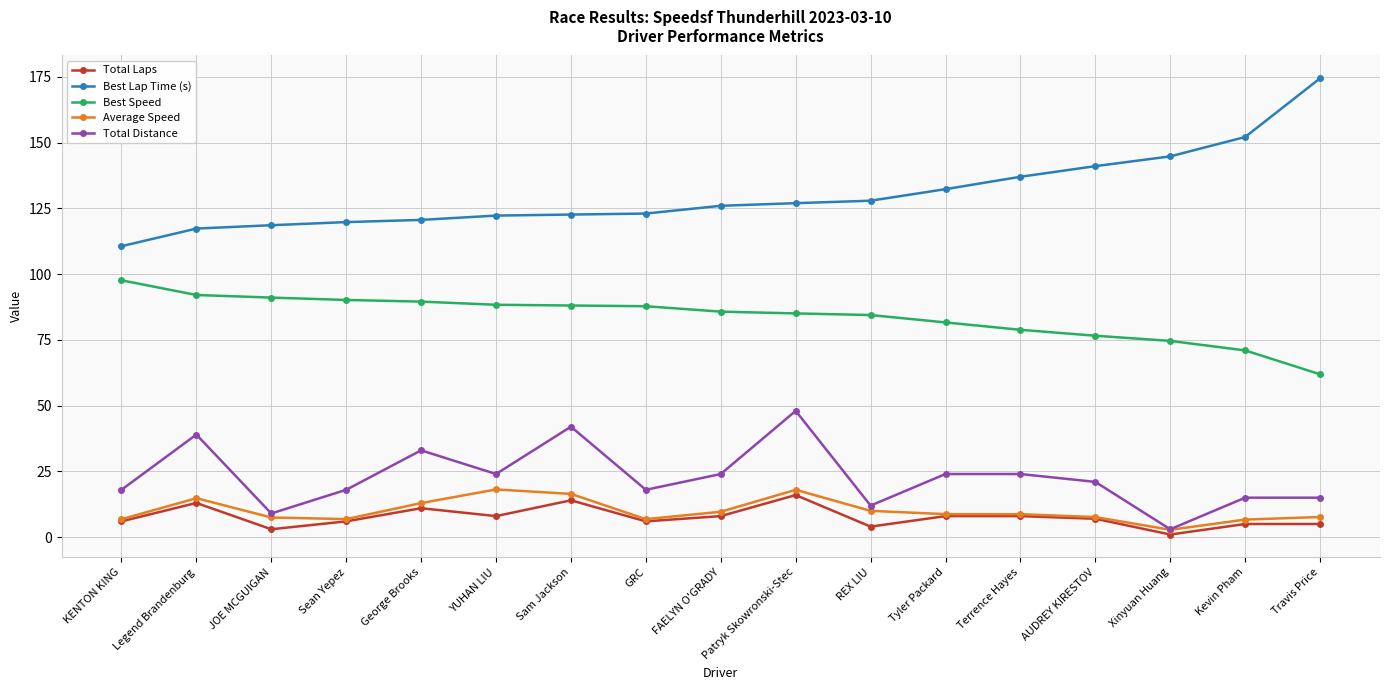

What value does the Best Speed series have at Sam Jackson?

88.1